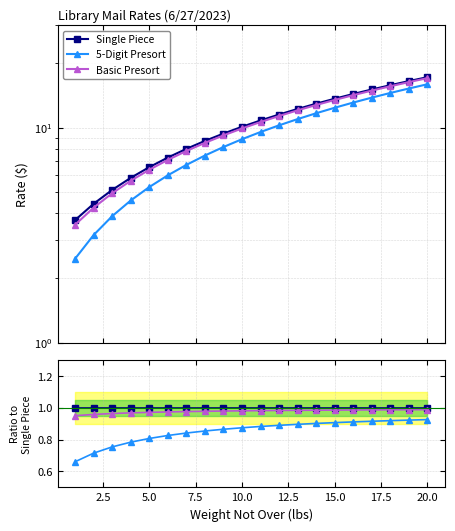

Rank the series at 15.0 from lowest to highest value.

5-Digit Presort, Basic Presort, Single Piece